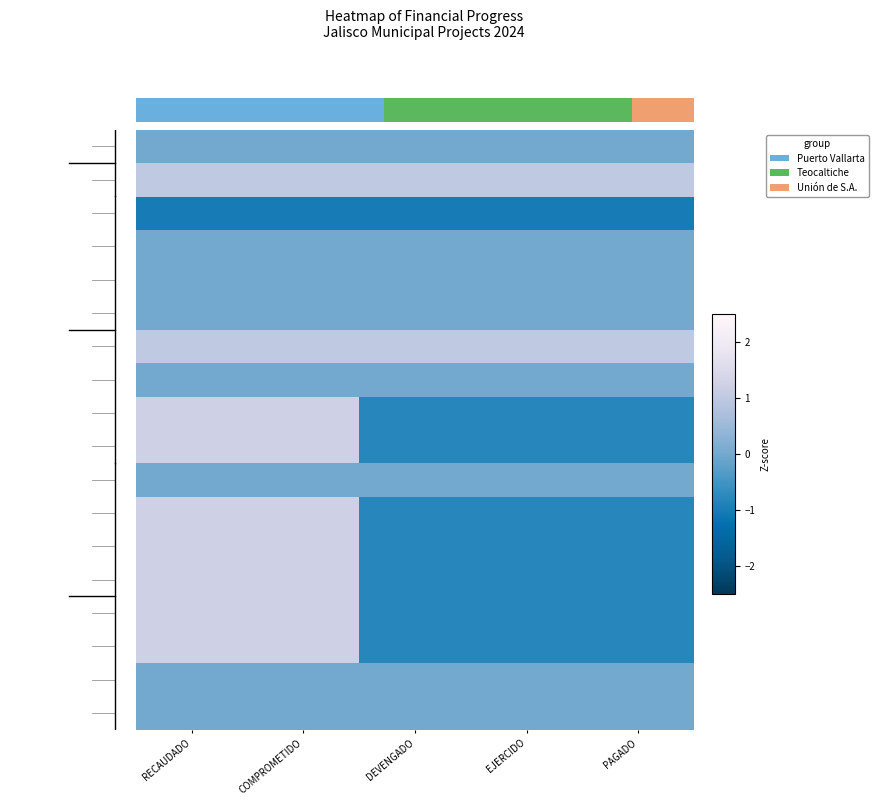

Between PAGADO and COMPROMETIDO, which is larger?

PAGADO